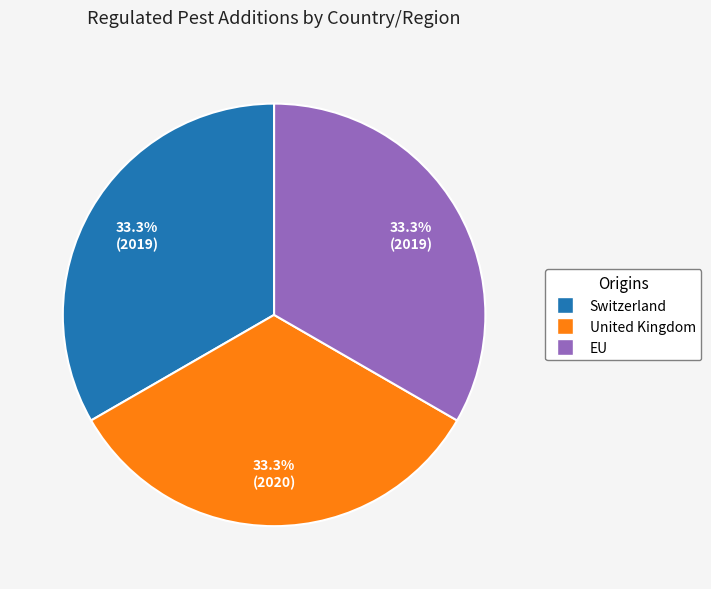

What percentage do EU and United Kingdom together represent?

66.7%